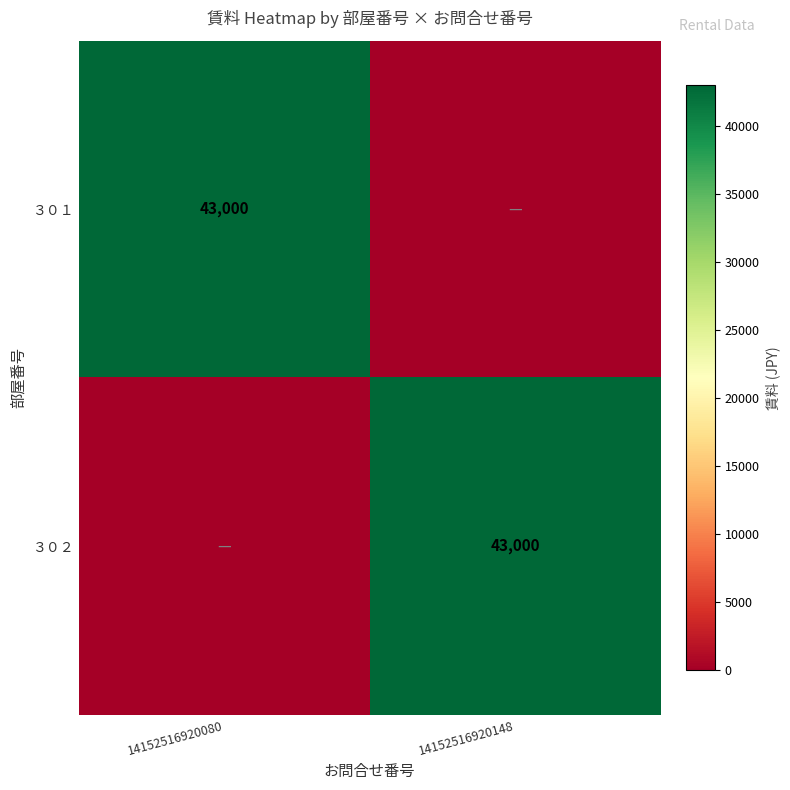

True or false: ３０１ has a value of 66984 at 14152516920080.

False